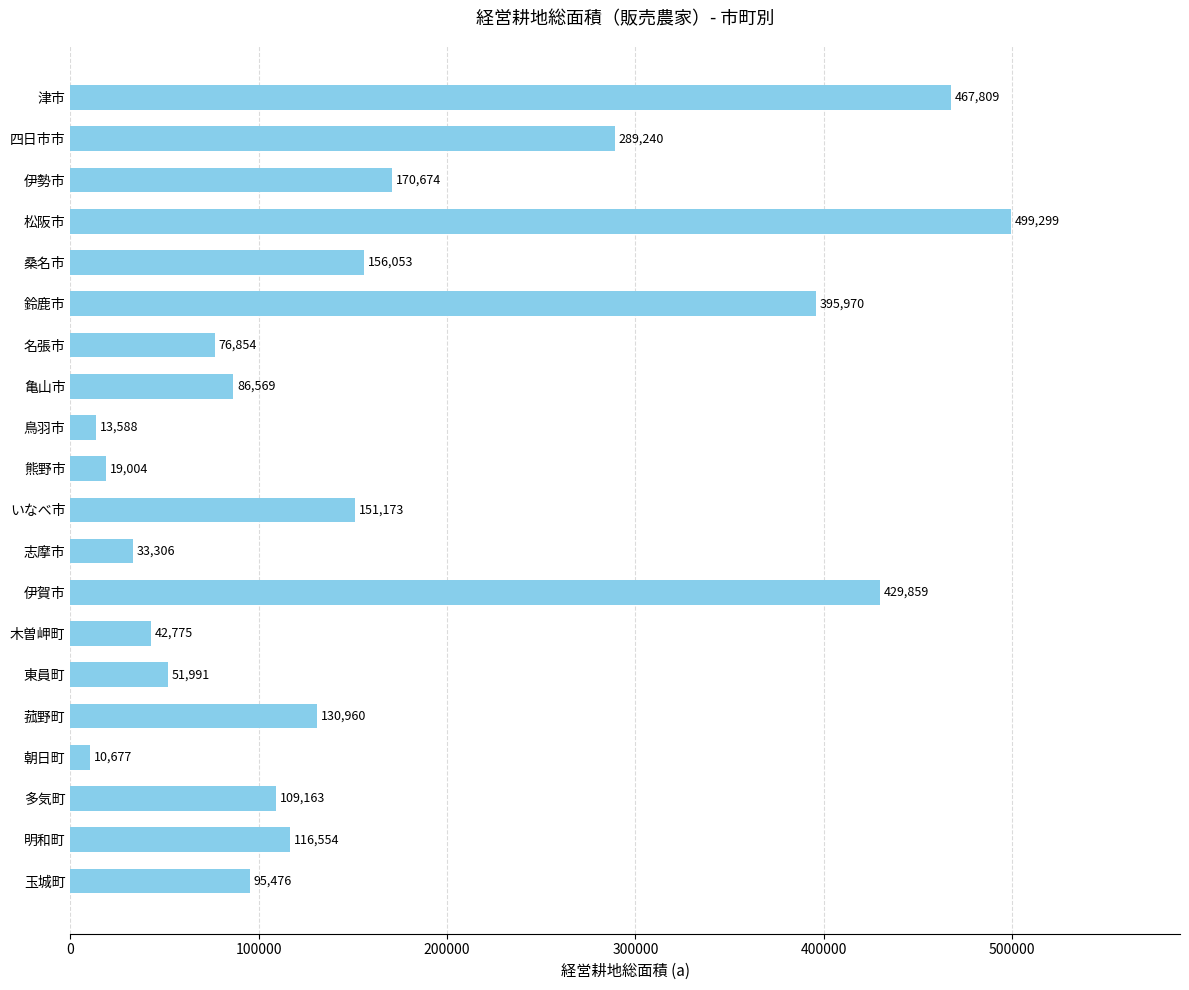

Approximately how many times larger is the value at 木曽岬町 compared to 朝日町?

4.0